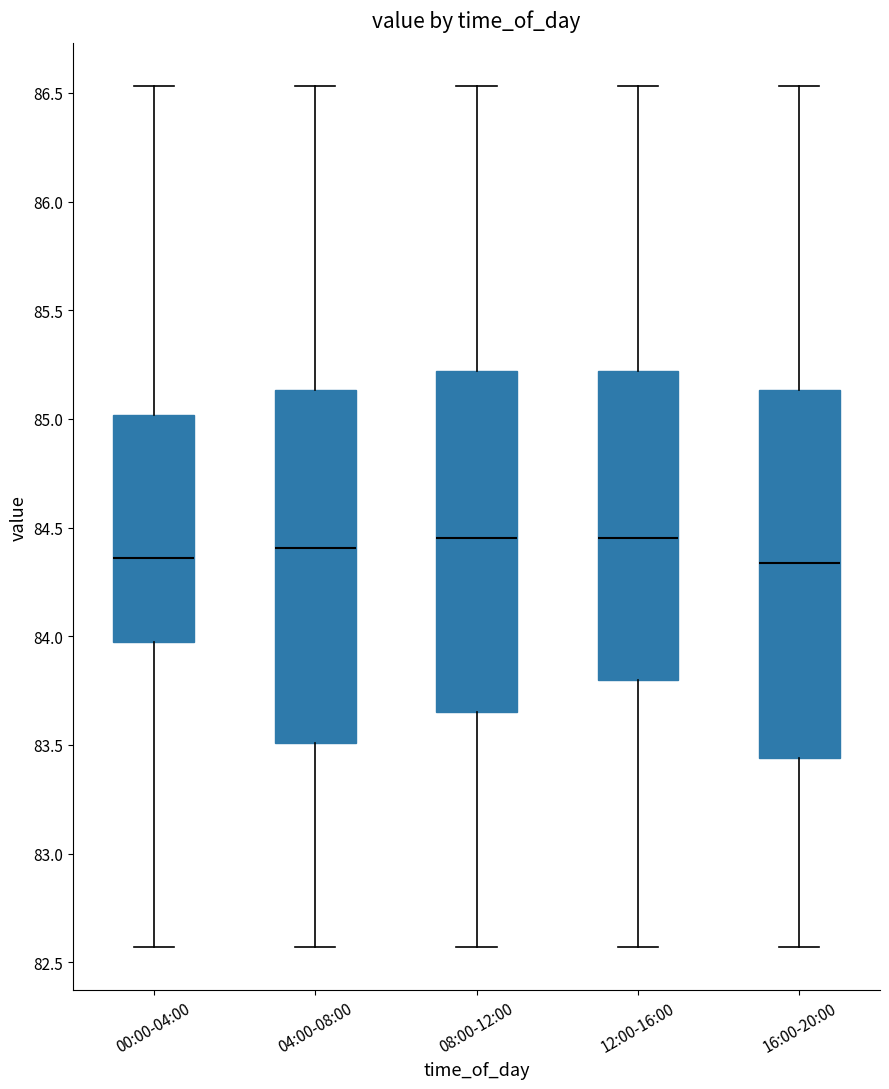

Which box is the tallest, from its lower edge to its upper edge?

16:00-20:00